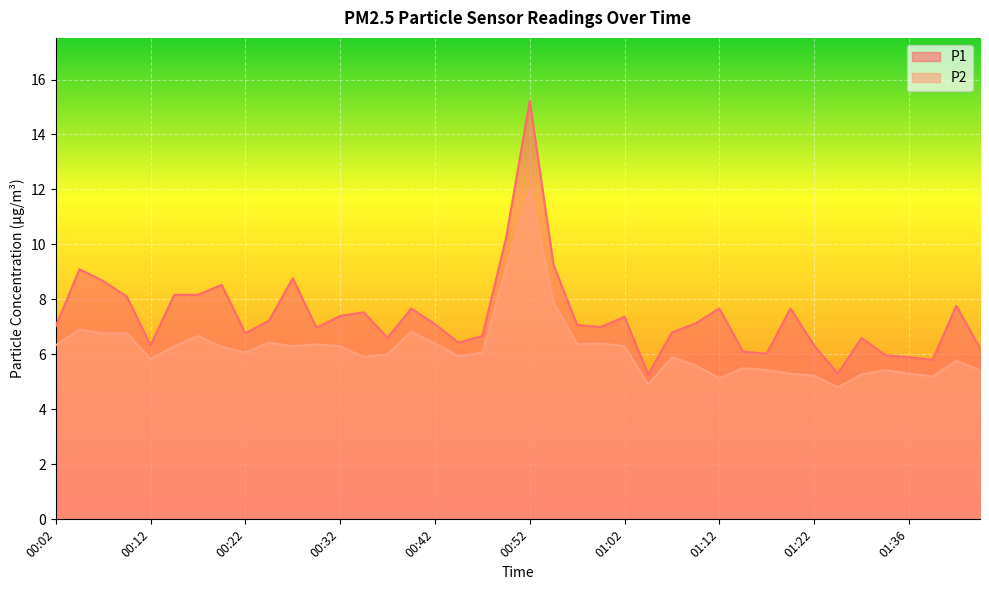

At which category does P1 reach its first local valley?

00:12